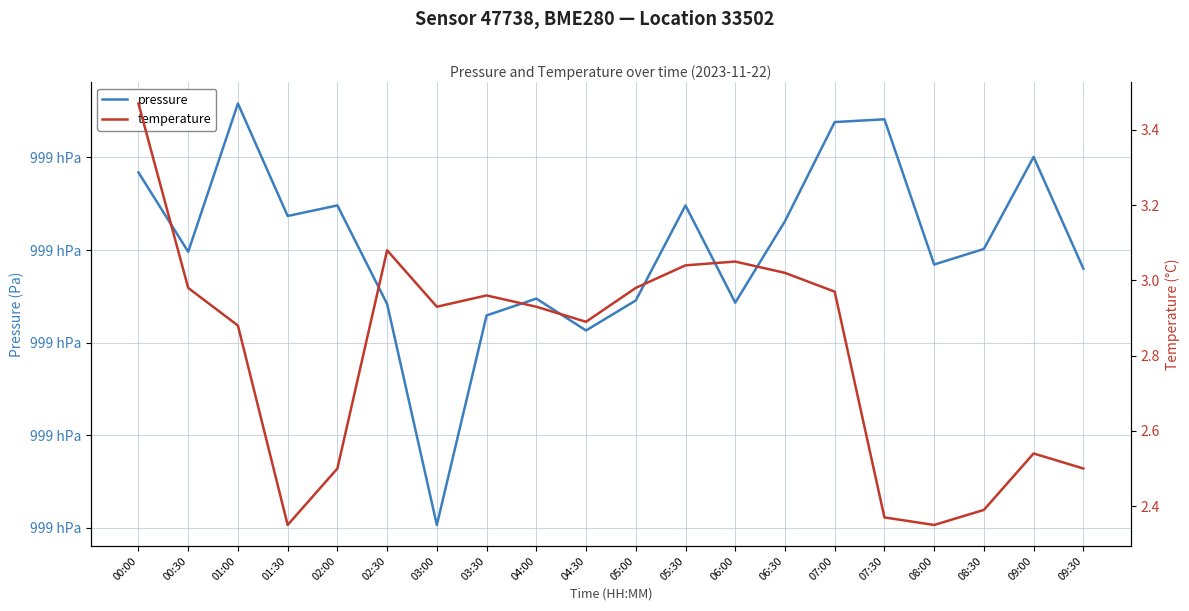

Which category has the highest value in the pressure series?

01:00